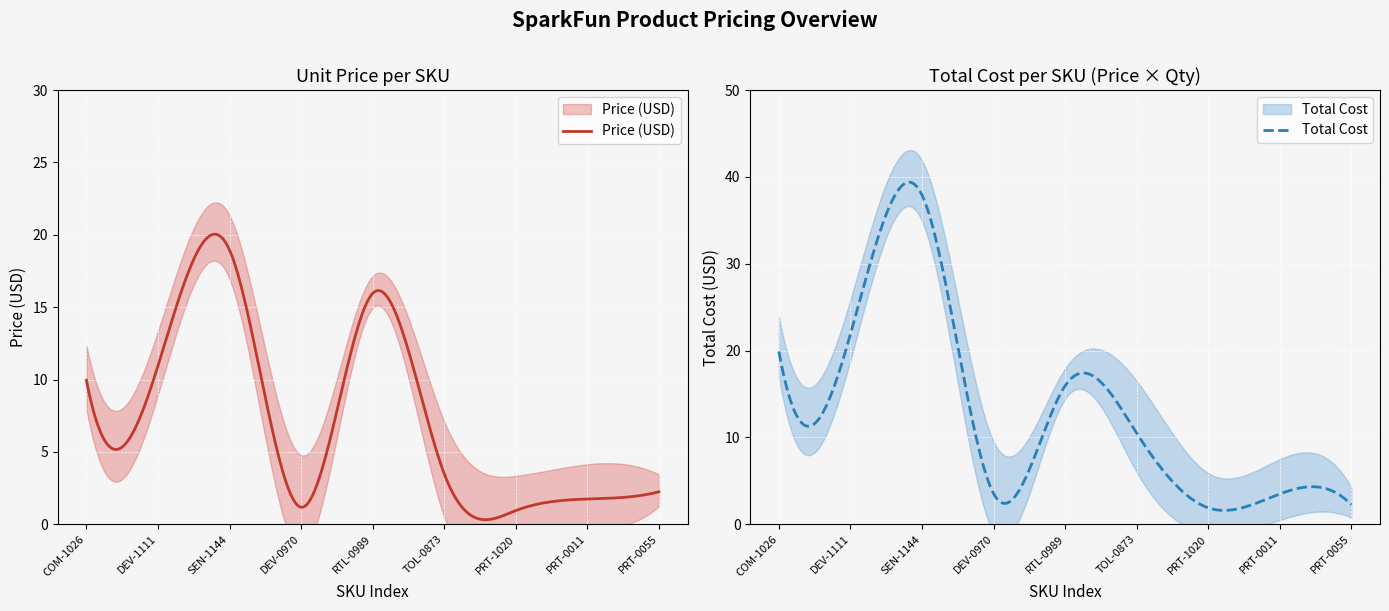

What is the sum of the Price (USD) values at TOL-08734 and DEV-09709?

4.7